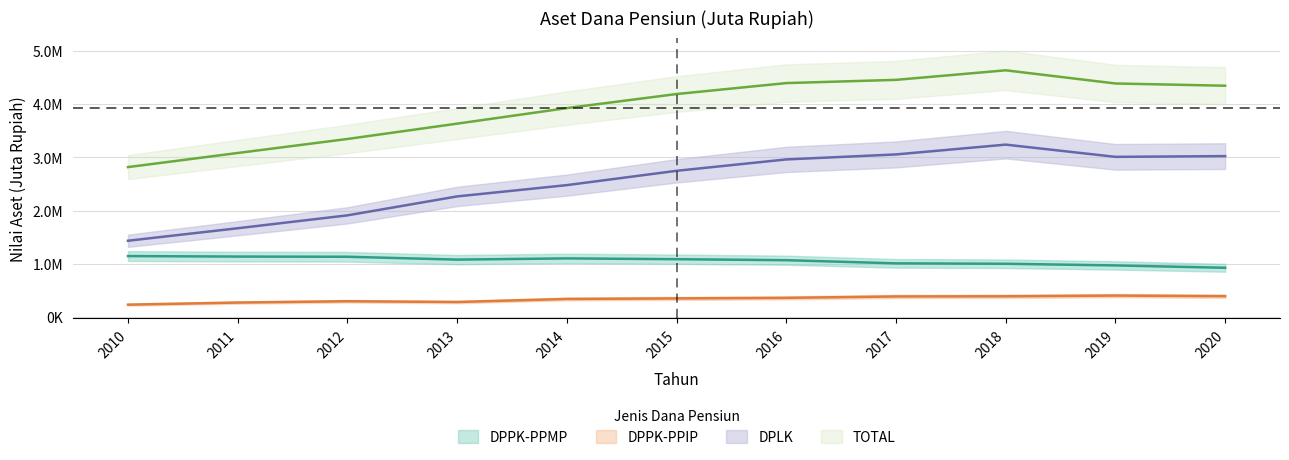

Rank the series at 2017 from highest to lowest value.

TOTAL, DPLK, DPPK-PPMP, DPPK-PPIP